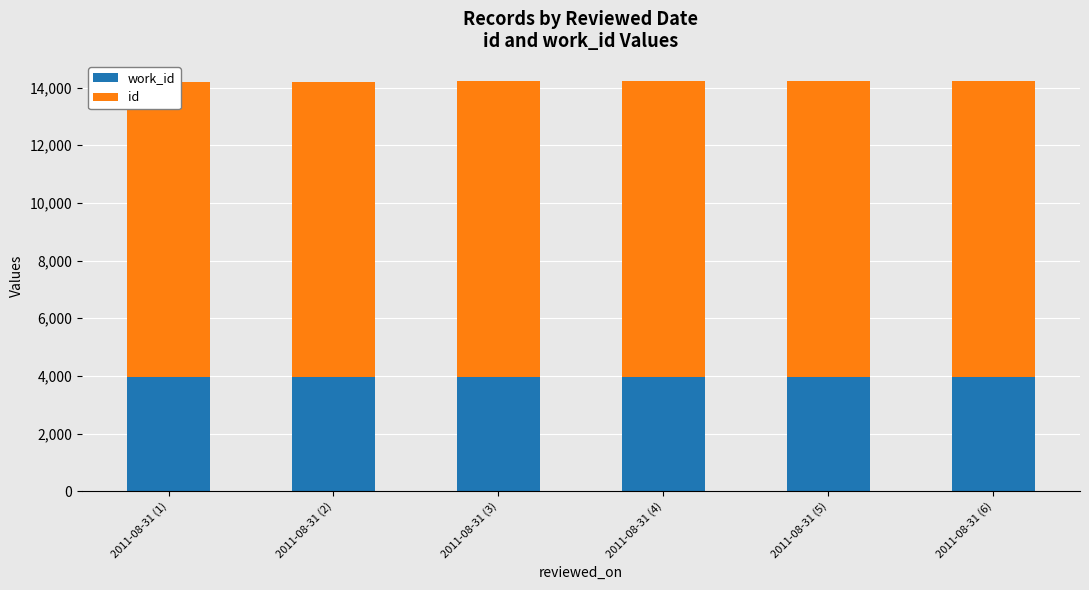

Is it true that id equals 10266 at 2011-08-31 (5)?

True